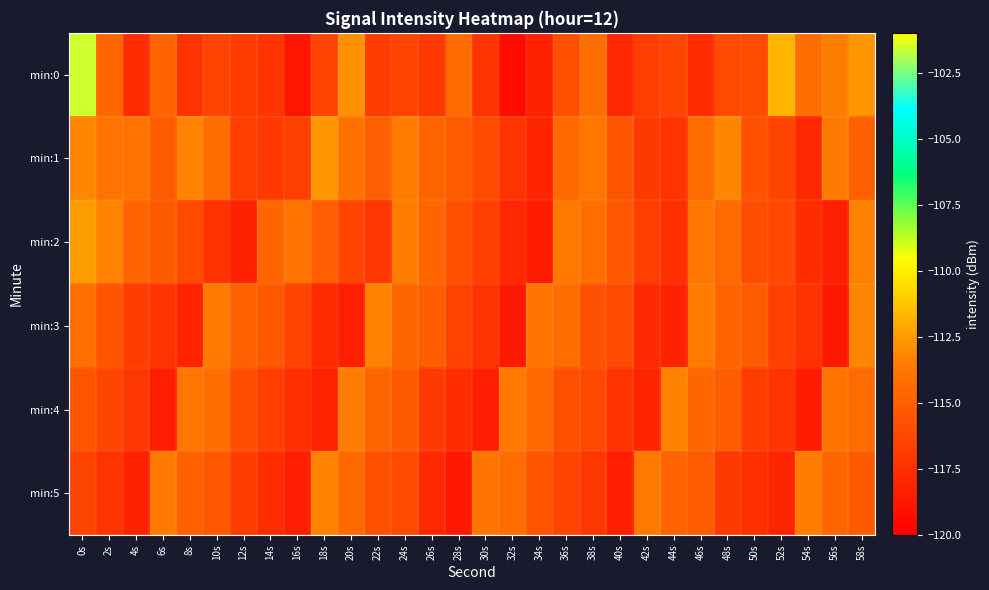

Reading right to left, list all the values displayed in this chart.

min:0: 58s=-112.7	56s=-113.4	54s=-114.2	52s=-111.7	50s=-116.1	48s=-116.1	46s=-117.6	44s=-116.4	42s=-116.7	40s=-117.9	38s=-114.2	36s=-115.8	34s=-118.2	32s=-119.3	30s=-117.3	28s=-114.4	26s=-116.9	24s=-116.4	22s=-116.8	20s=-112.8	18s=-116.5	16s=-118.8	14s=-117.2	12s=-116.7	10s=-116.5	8s=-117.3	6s=-114.7	4s=-117.6	2s=-114.6	0s=-101.5
min:1: 58s=-114.9	56s=-113.6	54s=-117.8	52s=-116.4	50s=-115.7	48s=-113.1	46s=-114.3	44s=-117.2	42s=-116.9	40s=-115.6	38s=-113.8	36s=-114.5	34s=-118.0	32s=-117.3	30s=-116.1	28s=-115.2	26s=-114.8	24s=-113.5	22s=-115.0	20s=-114.0	18s=-112.7	16s=-116.5	14s=-117.0	12s=-116.7	10s=-114.3	8s=-113.2	6s=-115.2	4s=-113.9	2s=-113.9	0s=-113.2
min:2: 58s=-113.3	56s=-118.3	54s=-117.6	52s=-116.2	50s=-115.9	48s=-114.4	46s=-113.8	44s=-117.5	42s=-116.7	40s=-115.4	38s=-114.2	36s=-113.7	34s=-118.5	32s=-117.9	30s=-116.6	28s=-115.8	26s=-114.7	24s=-113.4	22s=-117.1	20s=-116.3	18s=-115.0	16s=-113.9	14s=-114.6	12s=-118.2	10s=-117.4	8s=-116.1	6s=-115.3	4s=-114.8	2s=-113.2	0s=-112.5
min:3: 58s=-113.1	56s=-118.7	54s=-117.4	52s=-116.6	50s=-115.2	48s=-114.8	46s=-113.5	44s=-118.2	42s=-117.8	40s=-116.1	38s=-115.7	36s=-114.3	34s=-113.9	32s=-118.6	30s=-117.3	28s=-116.5	26s=-115.1	24s=-114.6	22s=-113.2	20s=-118.4	18s=-117.7	16s=-116.4	14s=-115.3	12s=-114.9	10s=-113.6	8s=-118.1	6s=-117.2	4s=-116.8	2s=-115.5	0s=-114.1
min:4: 58s=-114.4	56s=-113.9	54s=-118.5	52s=-117.2	50s=-116.8	48s=-115.1	46s=-114.6	44s=-113.3	42s=-118.0	40s=-117.4	38s=-116.2	36s=-115.8	34s=-114.5	32s=-113.7	30s=-118.3	28s=-117.6	26s=-116.9	24s=-115.3	22s=-114.7	20s=-113.4	18s=-118.1	16s=-117.5	14s=-116.7	12s=-115.9	10s=-114.2	8s=-113.8	6s=-118.4	4s=-117.1	2s=-116.3	0s=-115.6
min:5: 58s=-115.3	56s=-114.7	54s=-113.4	52s=-118.0	50s=-117.5	48s=-116.9	46s=-115.2	44s=-114.8	42s=-113.7	40s=-118.4	38s=-117.1	36s=-116.4	34s=-115.6	32s=-114.3	30s=-113.9	28s=-118.6	26s=-117.8	24s=-116.1	22s=-115.7	20s=-114.5	18s=-113.2	16s=-118.3	14s=-117.6	12s=-116.8	10s=-115.4	8s=-114.9	6s=-113.6	4s=-118.2	2s=-117.3	0s=-116.5